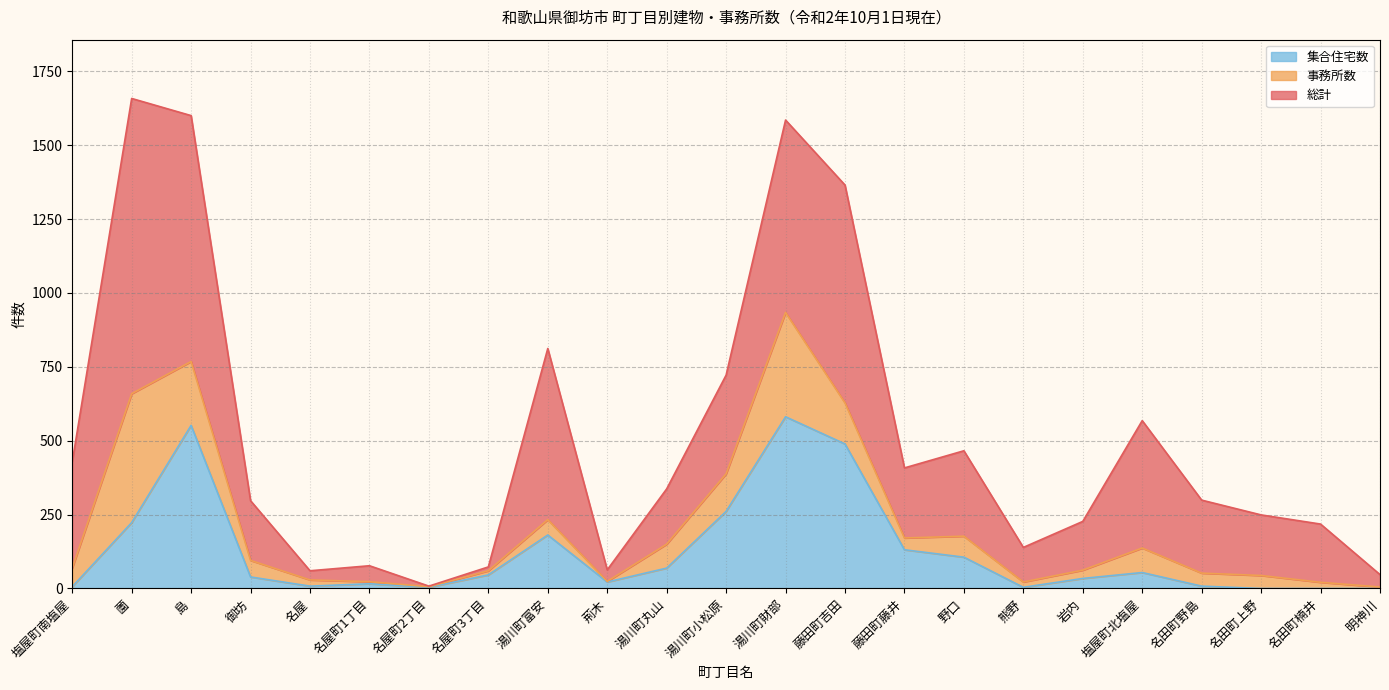

What is the label of the 18th point from the right?

名屋町1丁目